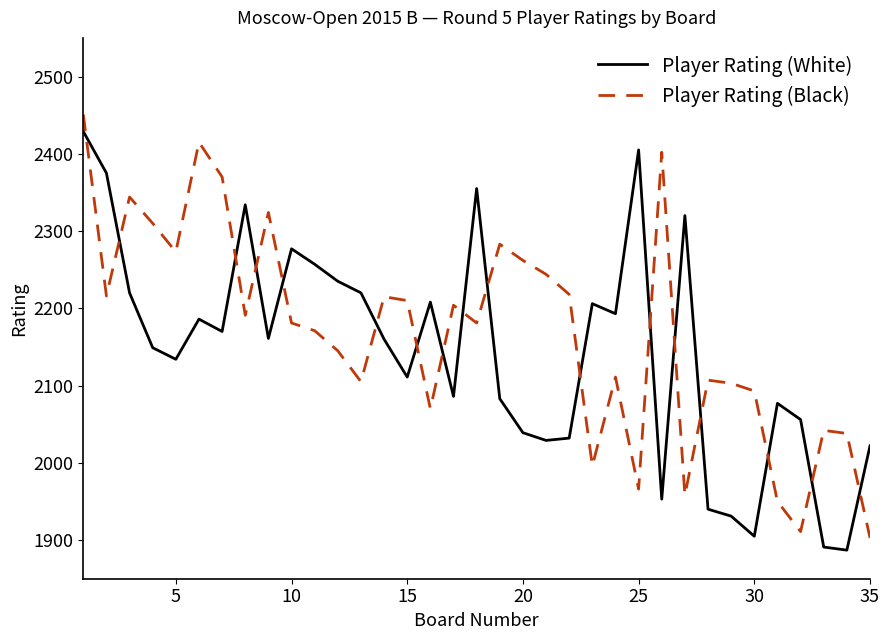

True or false: Player Rating (Black) and Player Rating (White) cross at least once.

True